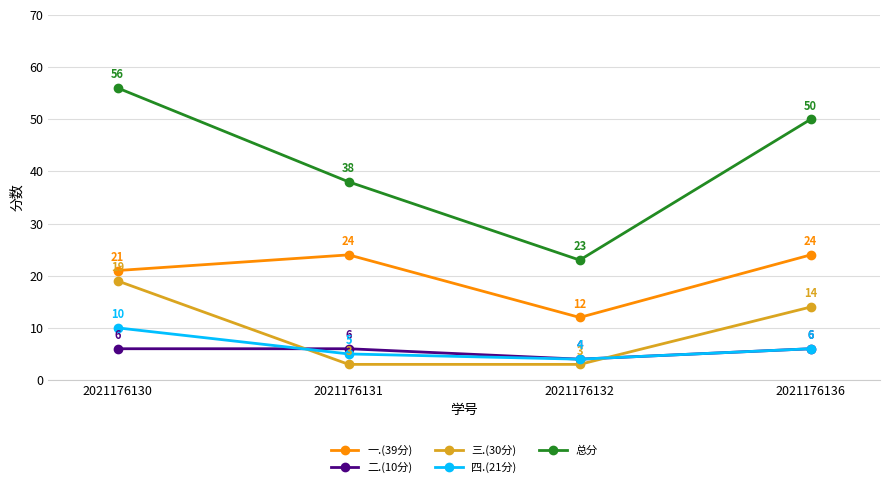

Count the 二.(10分) values in the range 6 to 7.

3